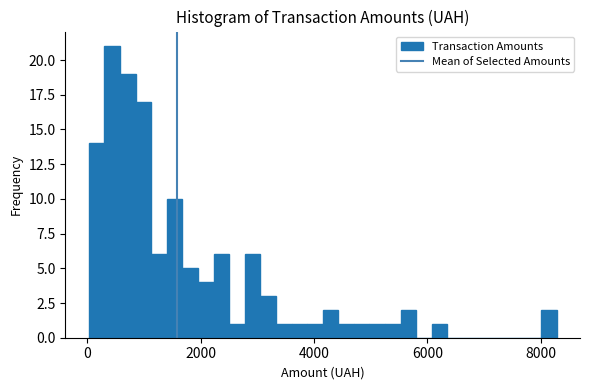

Around what value on the x-axis is the tallest bar? Give the approximate position of its centre, as read against the axis.

400